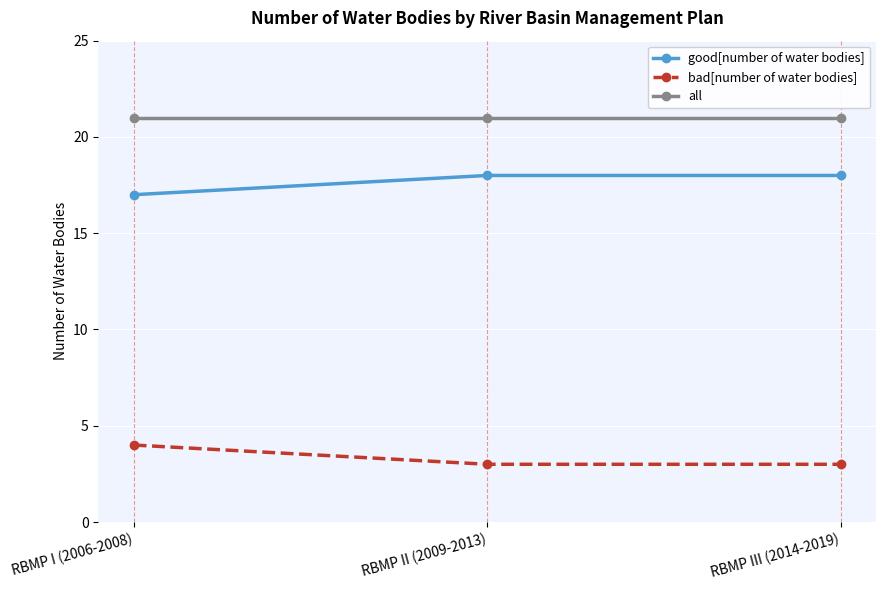

Rank the series by their maximum value, from highest to lowest.

all, good[number of water bodies], bad[number of water bodies]